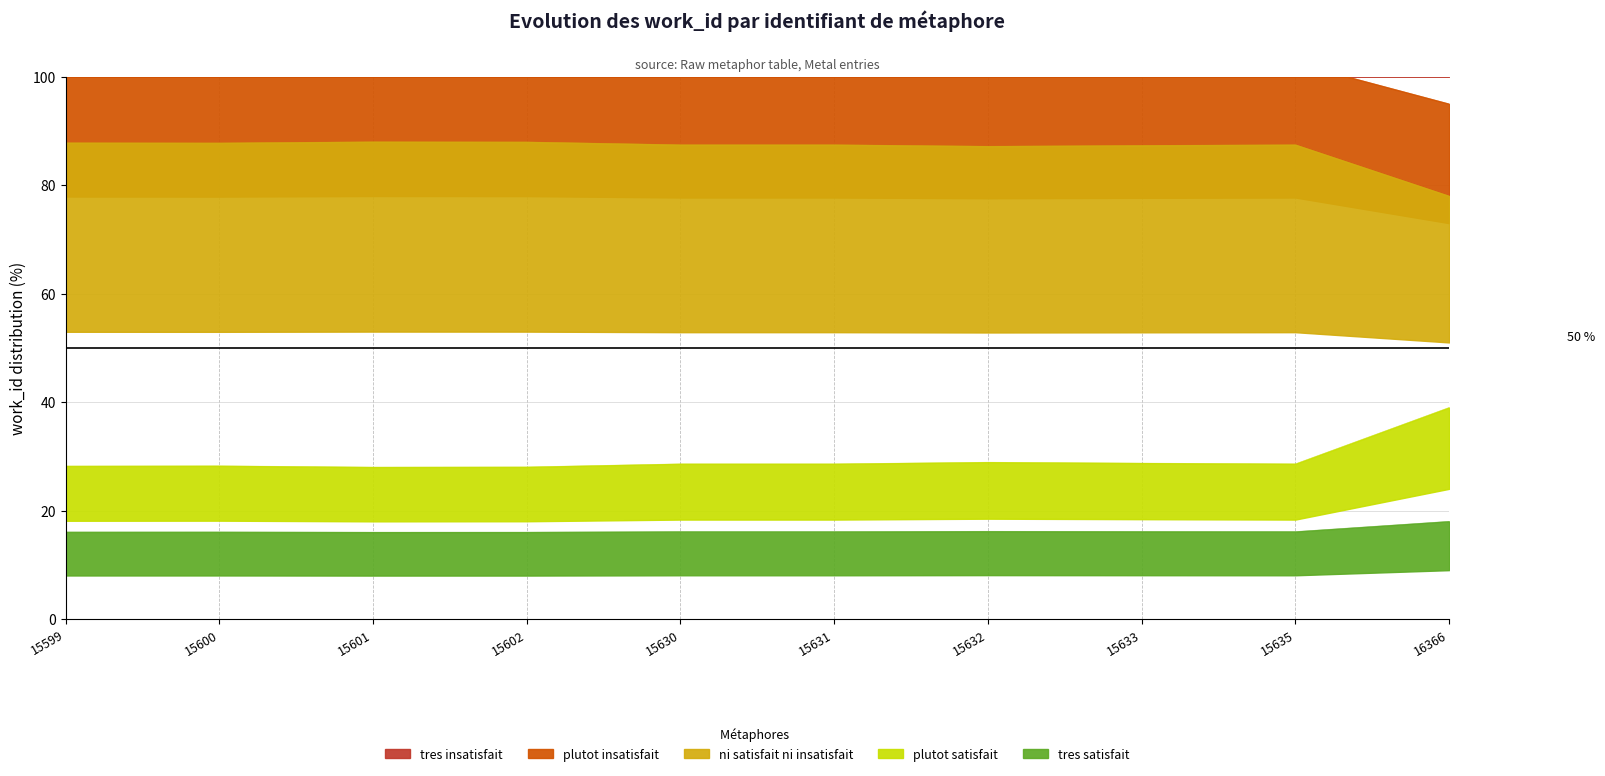

What is the change in value from 15600 to 15635?

+0.2